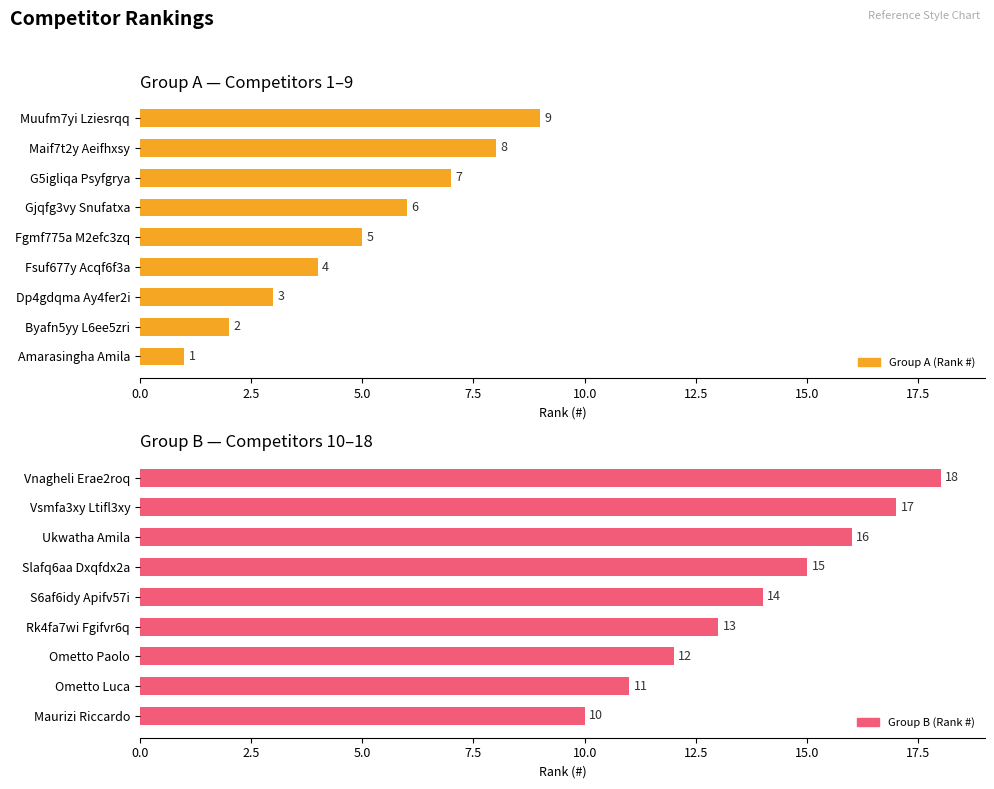

Between 7.5 and 17.5, which series saw the biggest shift?

Group A — Competitors 1–9